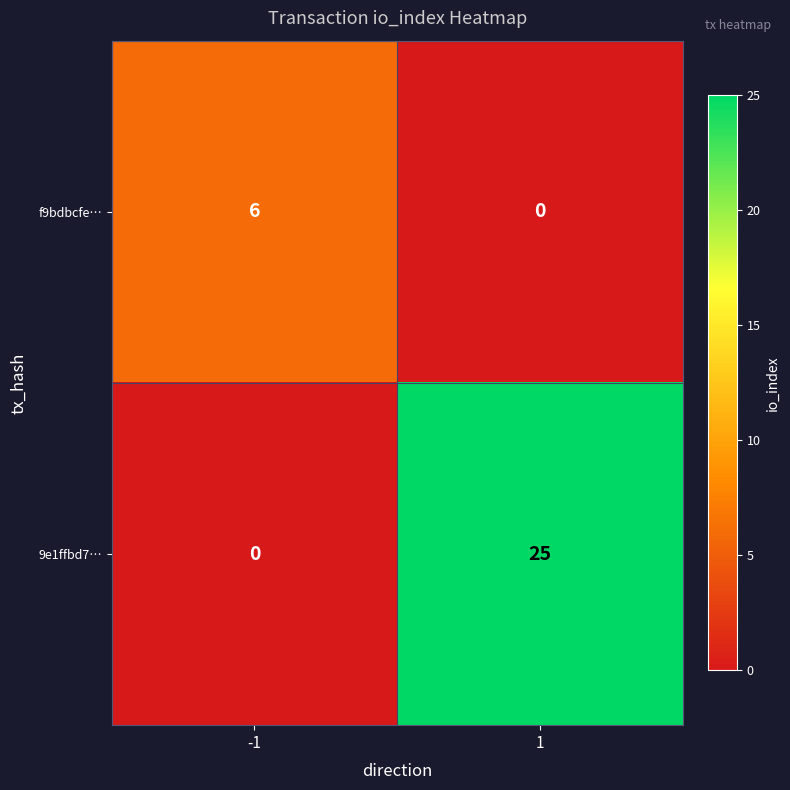

What is the total value across all series at -1?

6